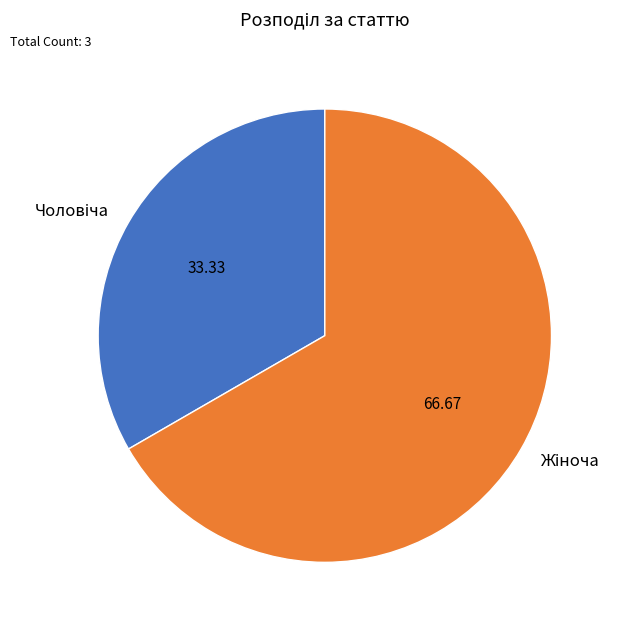

Is there a majority slice in this chart?

Yes